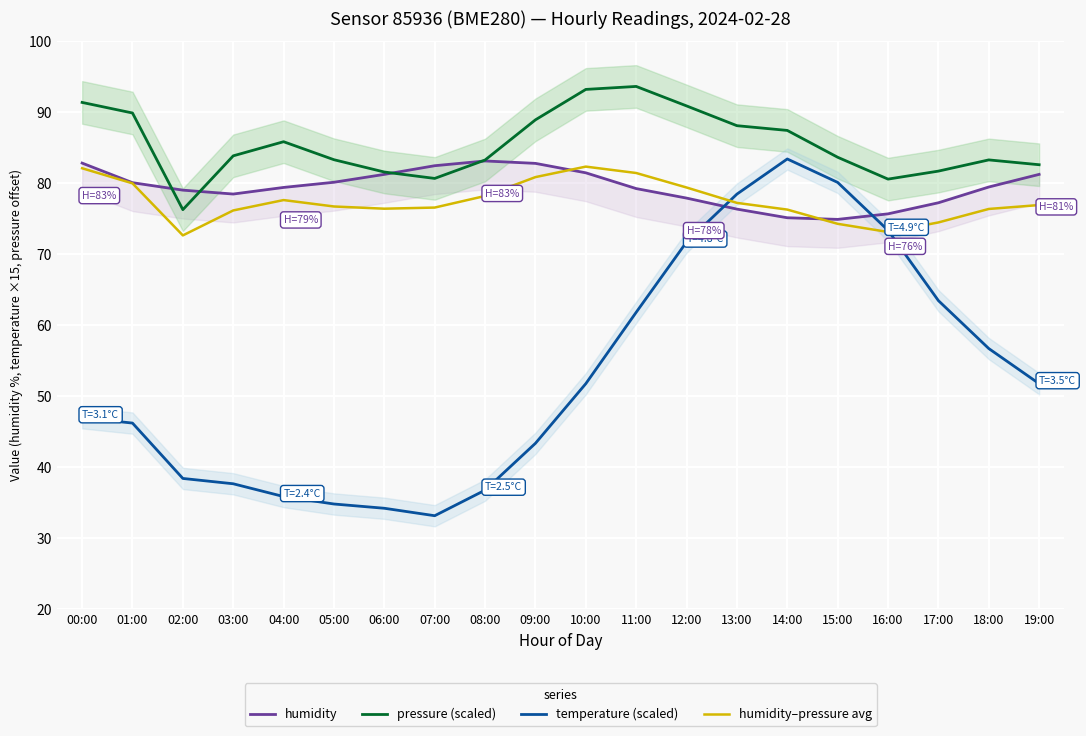

True or false: humidity has a value of 82.5 at 07:00.

True